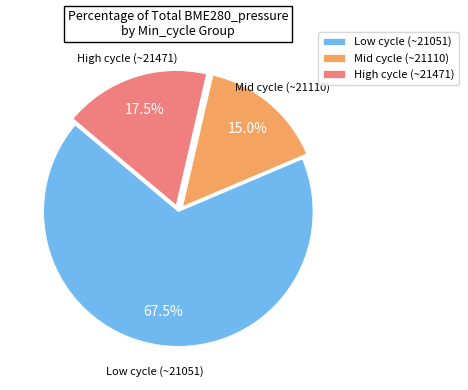

Is there any slice that represents more than half of the pie?

Yes